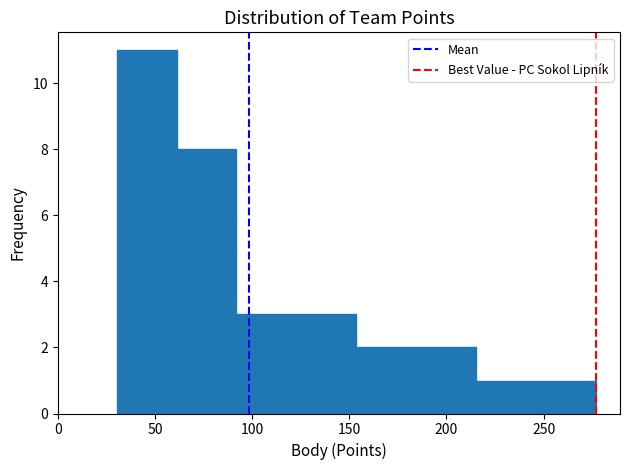

How tall is the bar that spans 155 to 185 on the x-axis? Neither the bar edges nor the heights are printed on the chart, so give them approximately, as read against the axes.

2